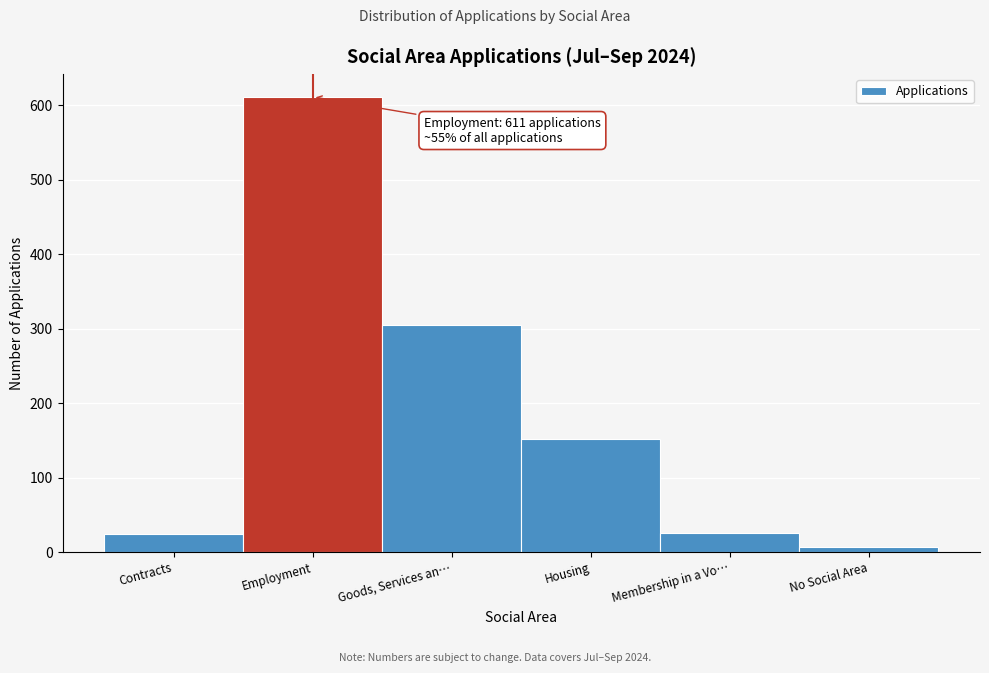

What is the sum of the values at Goods, Services an… and Contracts?

329